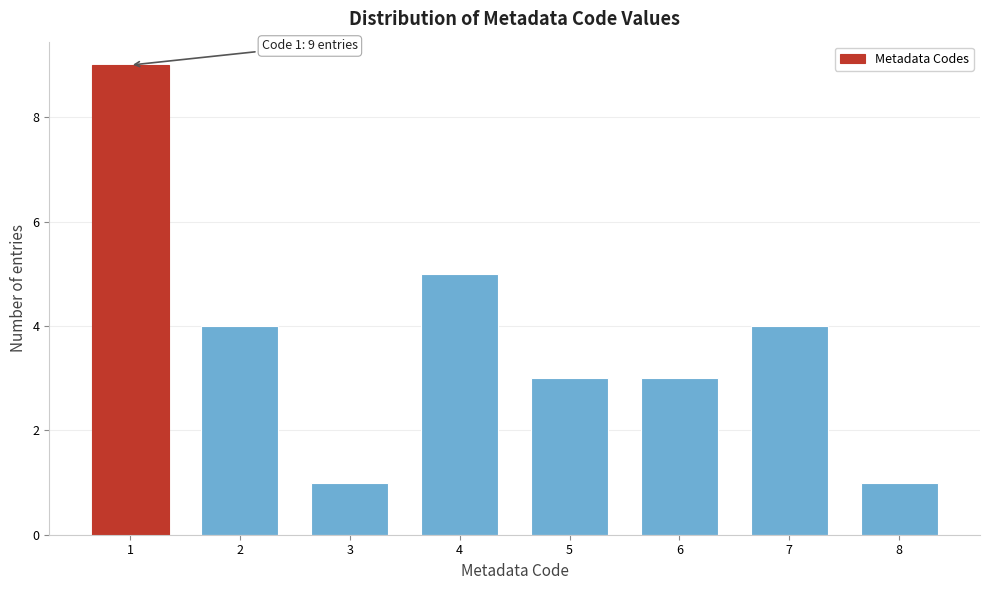

Reading left to right, list all the values displayed in this chart.

1=9	2=4	3=1	4=5	5=3	6=3	7=4	8=1